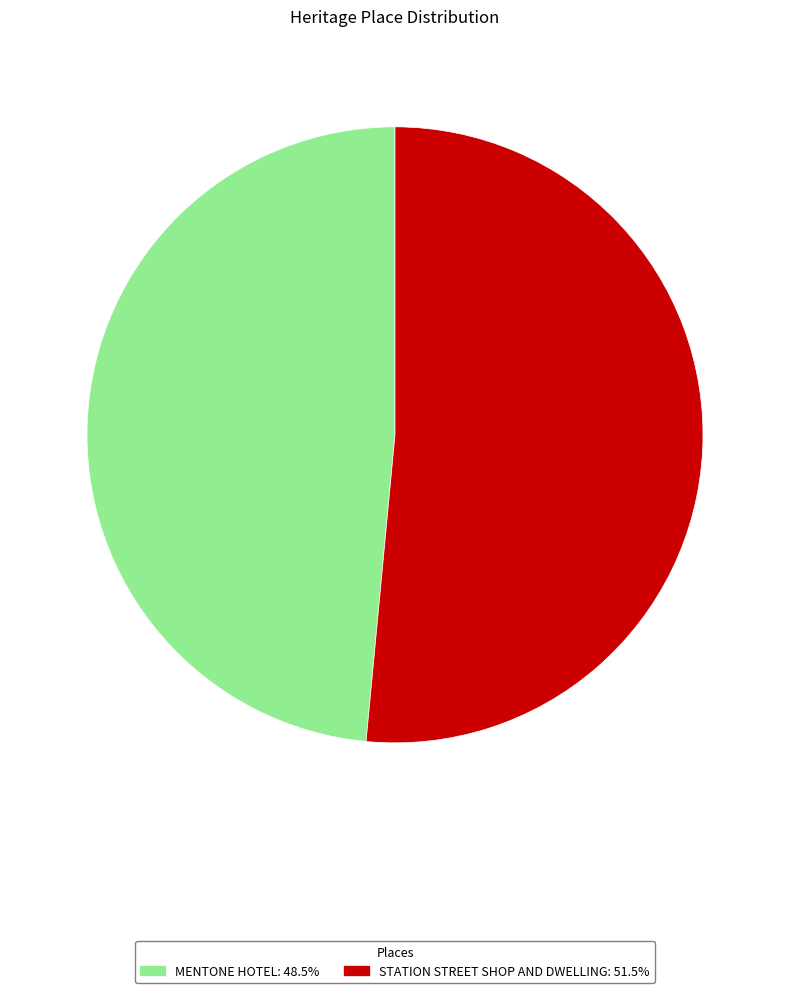

What is the smallest slice in the pie chart?

MENTONE HOTEL